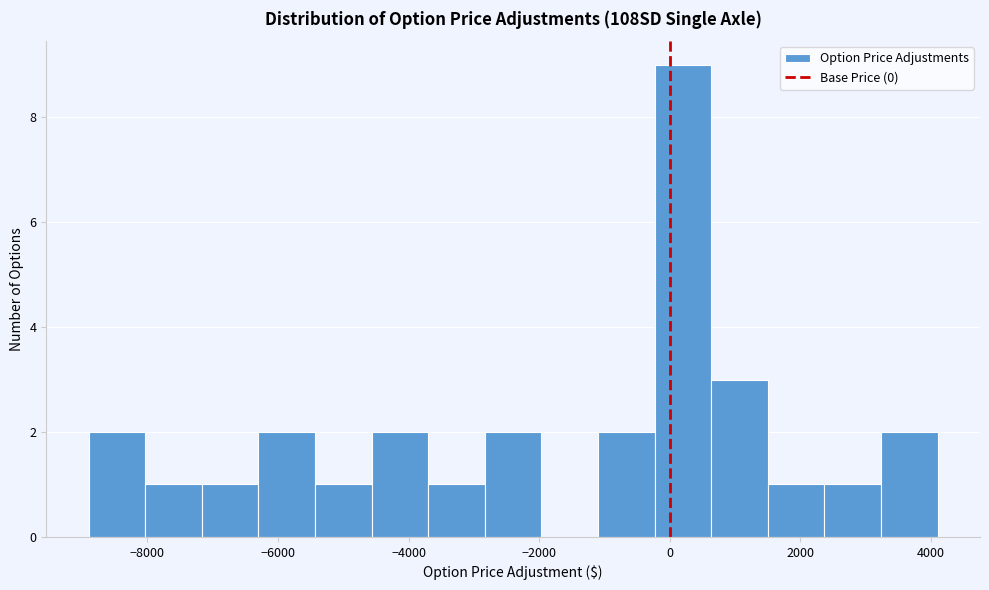

Which range on the x-axis has the tallest bar?

-200 to 600